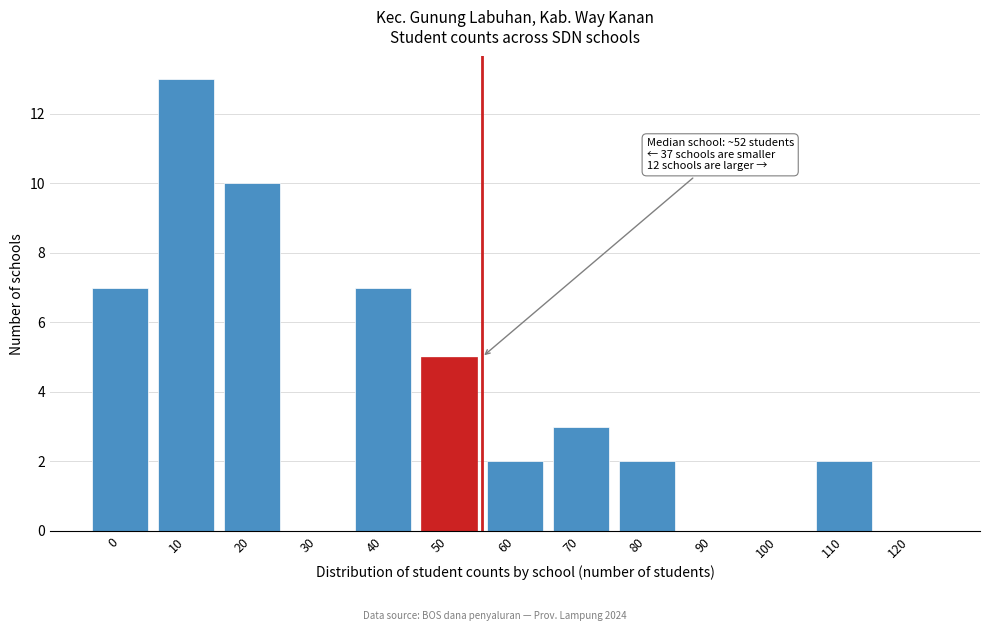

Reading right to left, list all the values displayed in this chart.

120=0	110=2	100=0	90=0	80=2	70=3	60=2	50=5	40=7	30=0	20=10	10=13	0=7